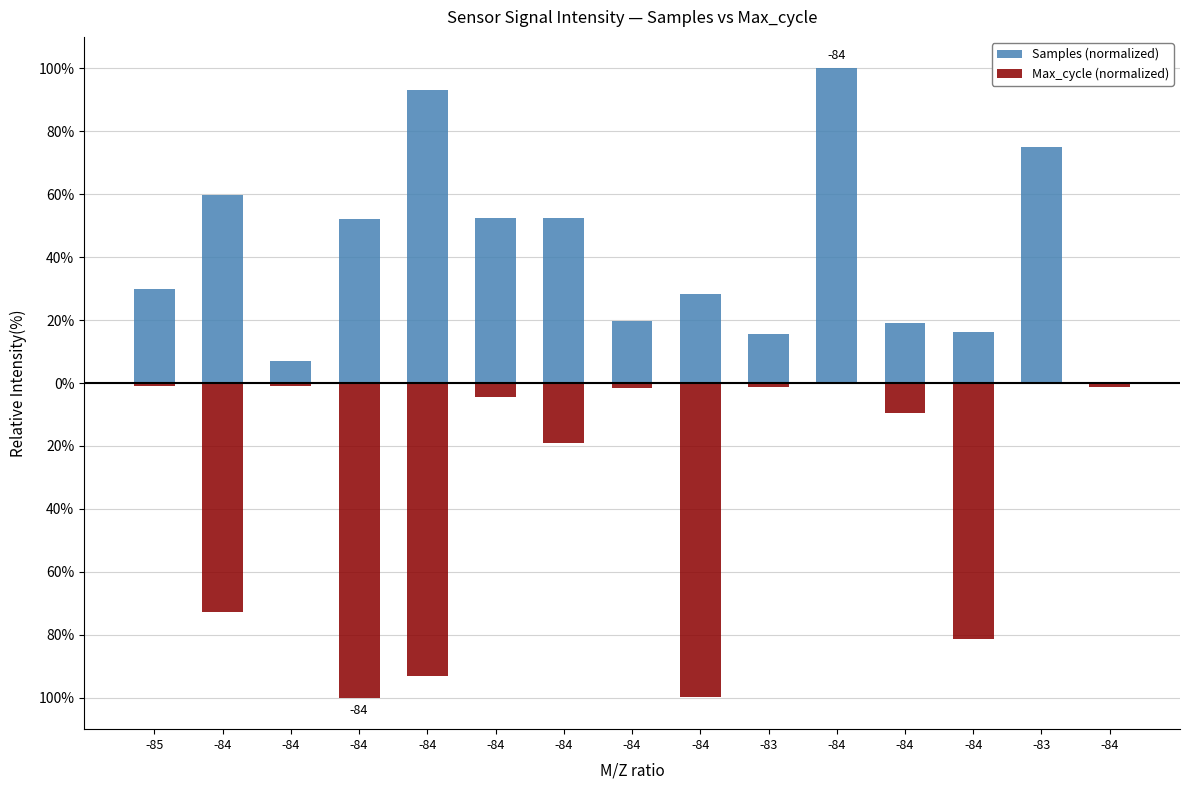

How many distinct data groups are displayed?

2